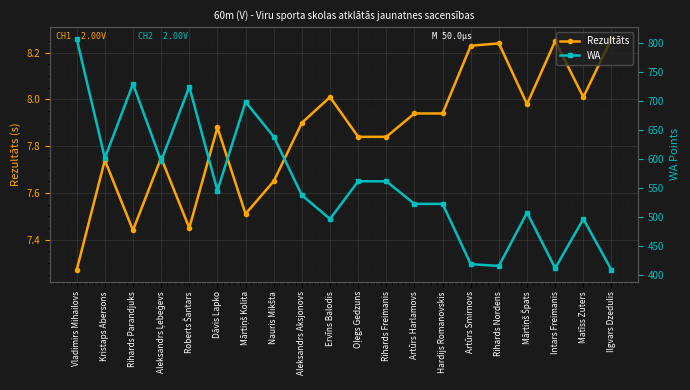

How many distinct data groups are displayed?

2